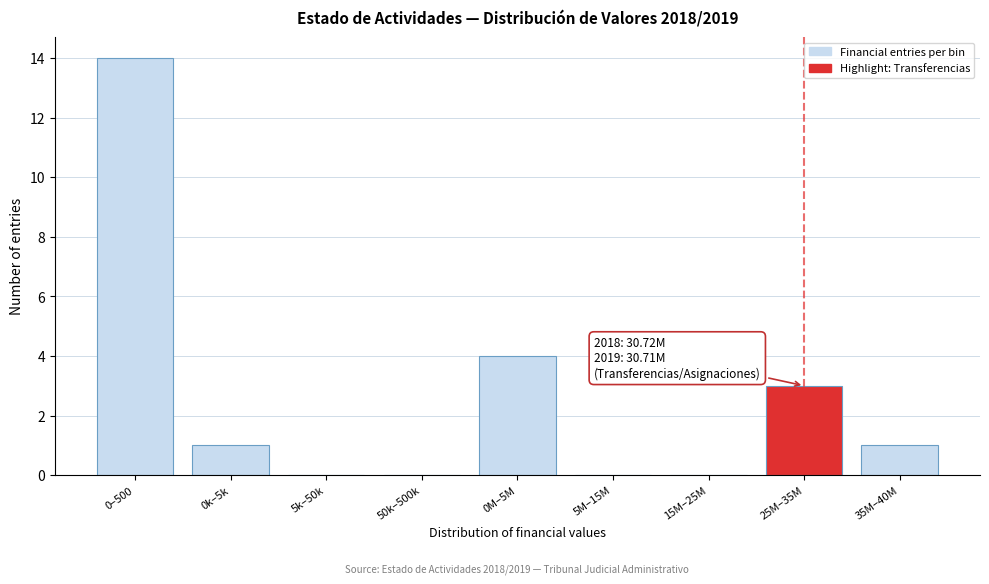

Reading left to right, what are all the values shown in this chart?

0–500=14	0k–5k=1	5k–50k=0	50k–500k=0	0M–5M=4	5M–15M=0	15M–25M=0	25M–35M=3	35M–40M=1